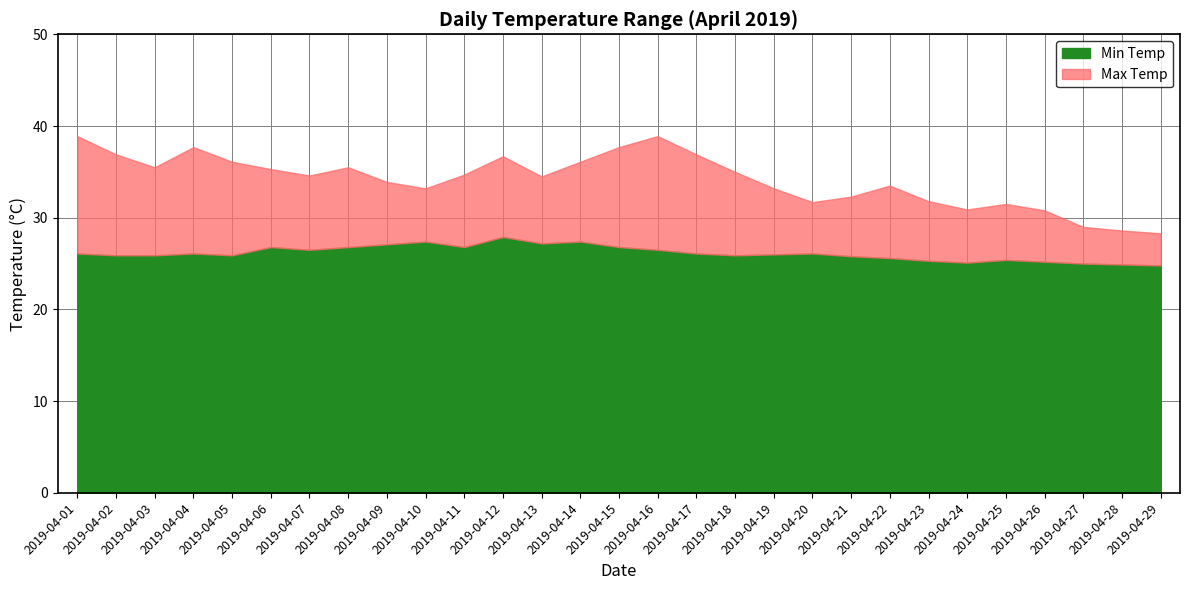

Reading left to right, transcribe all the data shown in this chart.

Min Temp: 26.1	25.9	25.9	26.1	25.9	26.8	26.5	26.8	27.1	27.4	26.8	27.9	27.2	27.4	26.8	26.5	26.1	25.9	26.0	26.1	25.8	25.6	25.3	25.1	25.4	25.2	25.0	24.9	24.8
Max Temp: 38.9	36.9	35.5	37.7	36.1	35.3	34.6	35.5	33.9	33.2	34.7	36.7	34.5	36.1	37.7	38.9	36.9	35.0	33.2	31.7	32.3	33.5	31.8	30.9	31.5	30.8	29.0	28.6	28.3